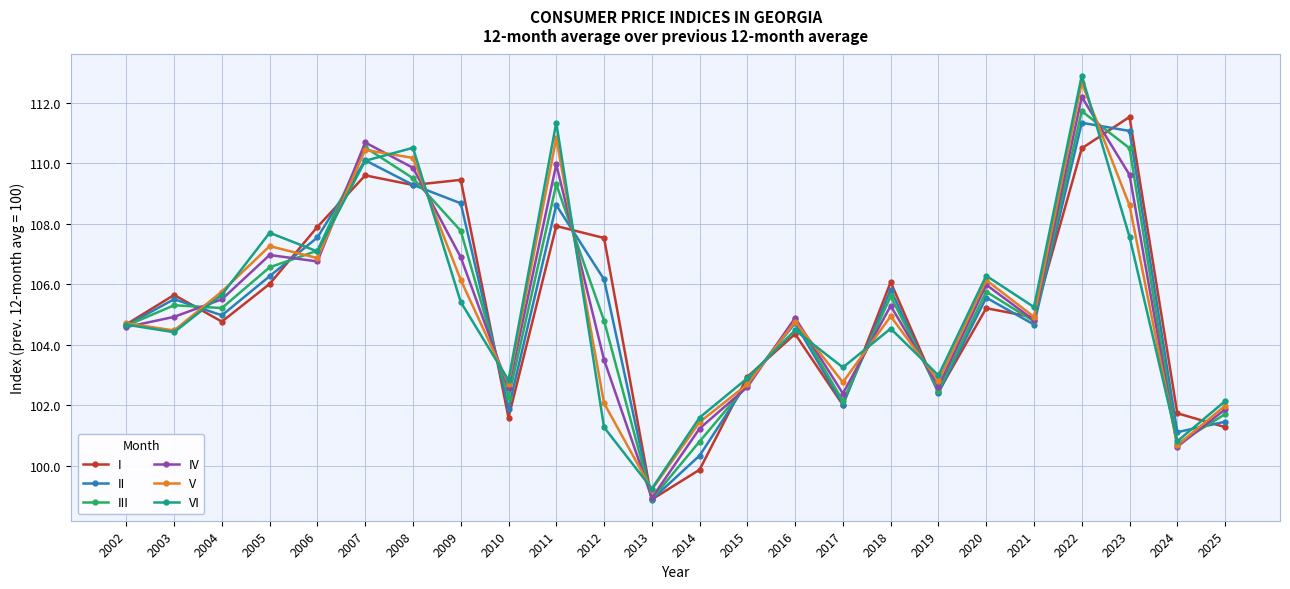

What is the difference between the second highest and second lowest values in the V series?

10.1